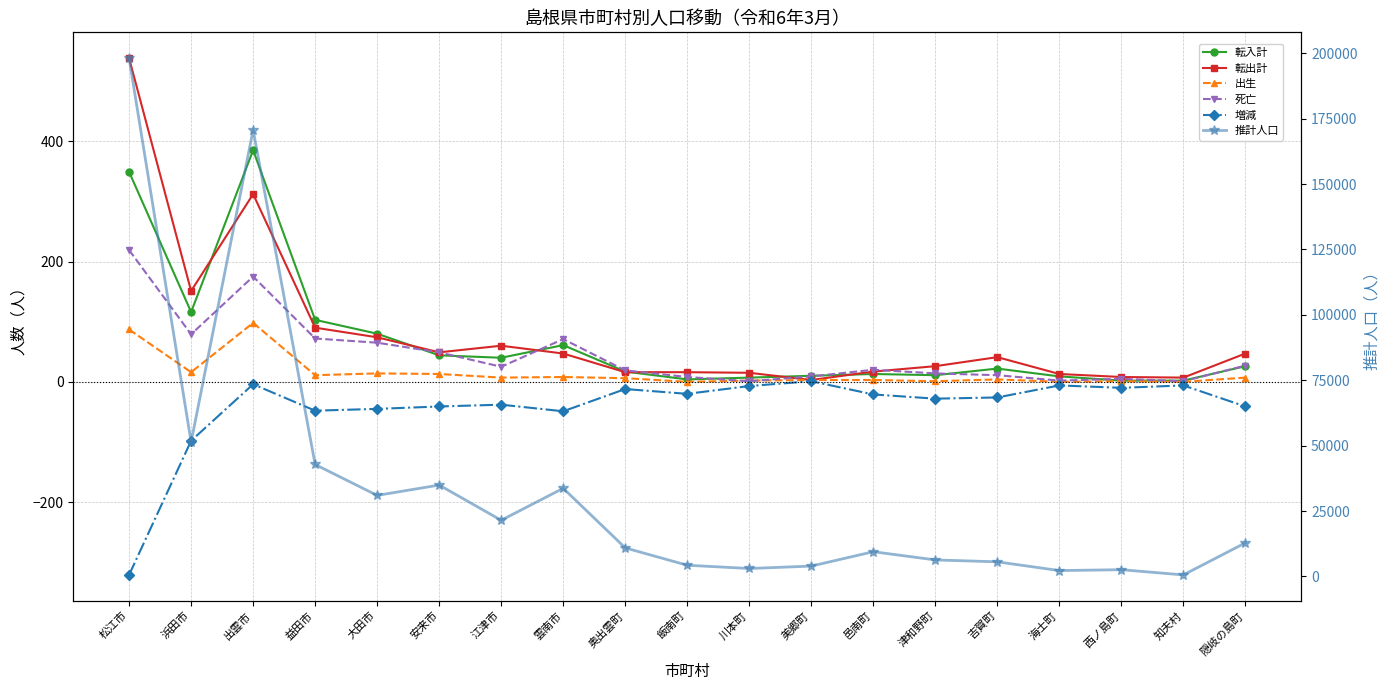

What is the difference between the maximum and minimum values in the 転入計 series?

383